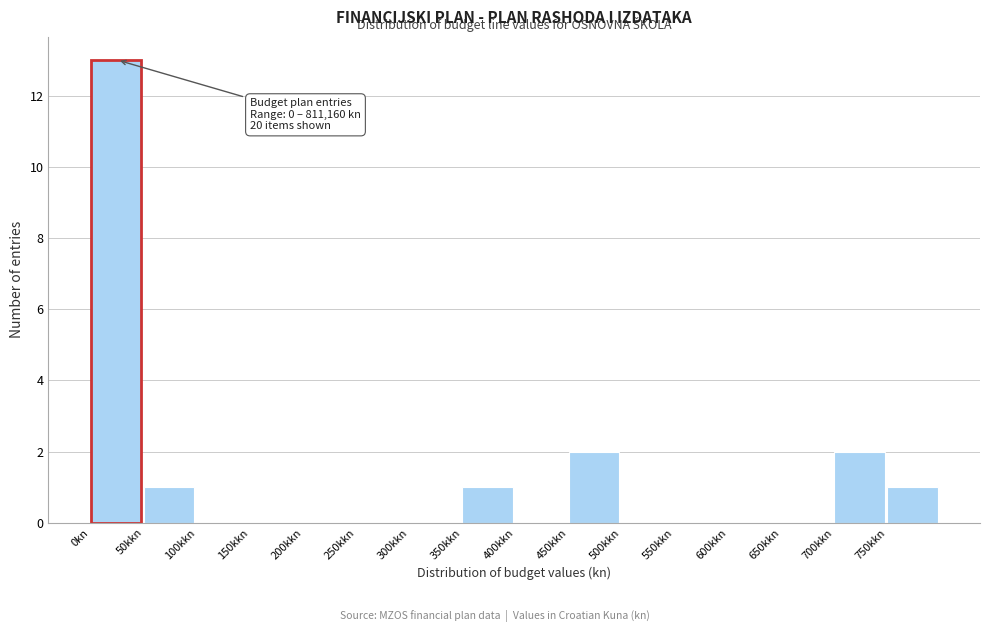

Reading left to right, transcribe all the data shown in this chart.

0kn=13	50kkn=1	100kkn=0	150kkn=0	200kkn=0	250kkn=0	300kkn=0	350kkn=1	400kkn=0	450kkn=2	500kkn=0	550kkn=0	600kkn=0	650kkn=0	700kkn=2	750kkn=1